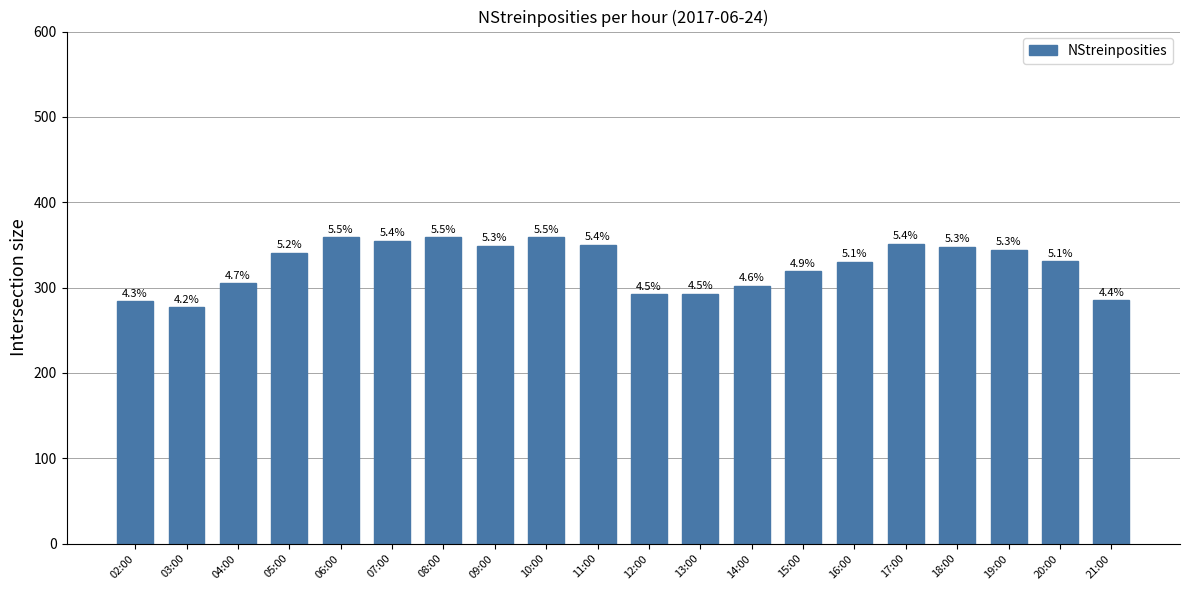

Reading left to right, extract all data points from this chart.

02:00=284	03:00=277	04:00=305	05:00=341	06:00=359	07:00=355	08:00=359	09:00=349	10:00=359	11:00=350	12:00=292	13:00=293	14:00=302	15:00=319	16:00=330	17:00=351	18:00=348	19:00=344	20:00=331	21:00=285